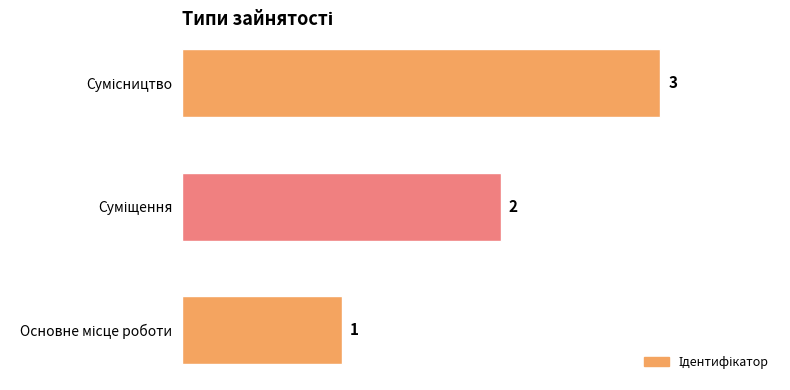

What is the maximum value shown in the chart?

3